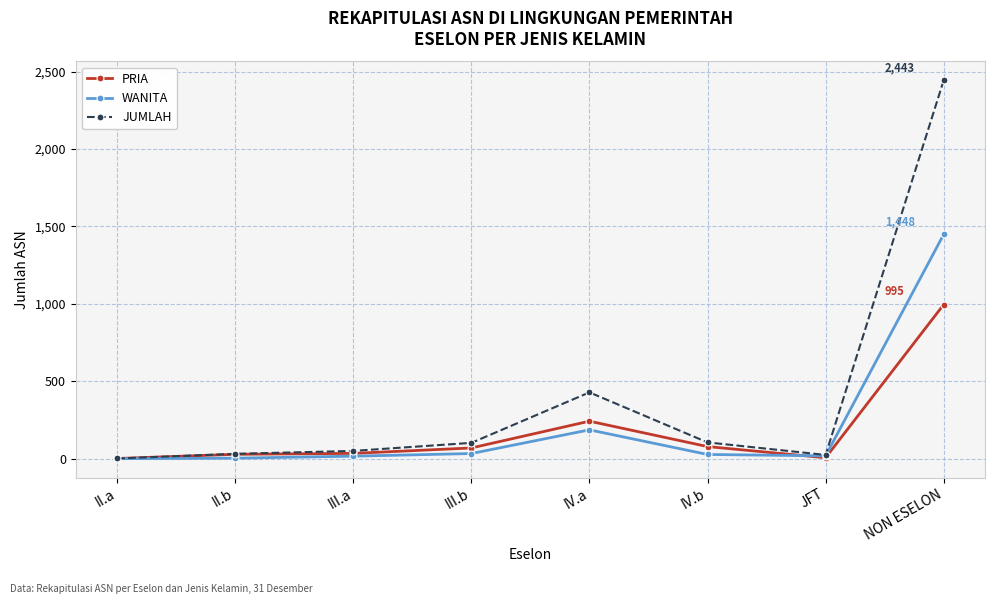

What is the sum of the JUMLAH values at III.a and IV.b?

155